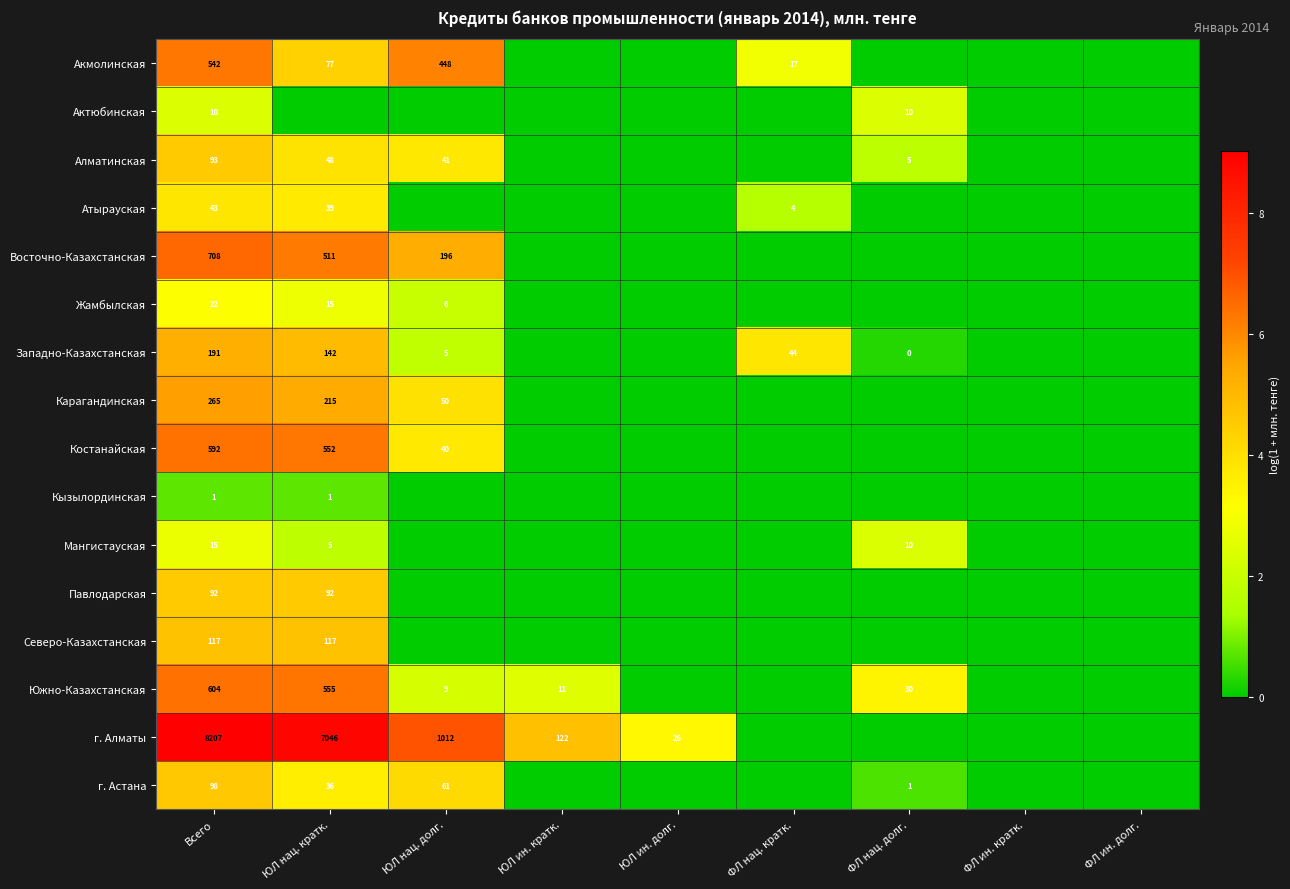

Is the value of Атырауская at Всего greater than the value of Акмолинская at Всего?

No